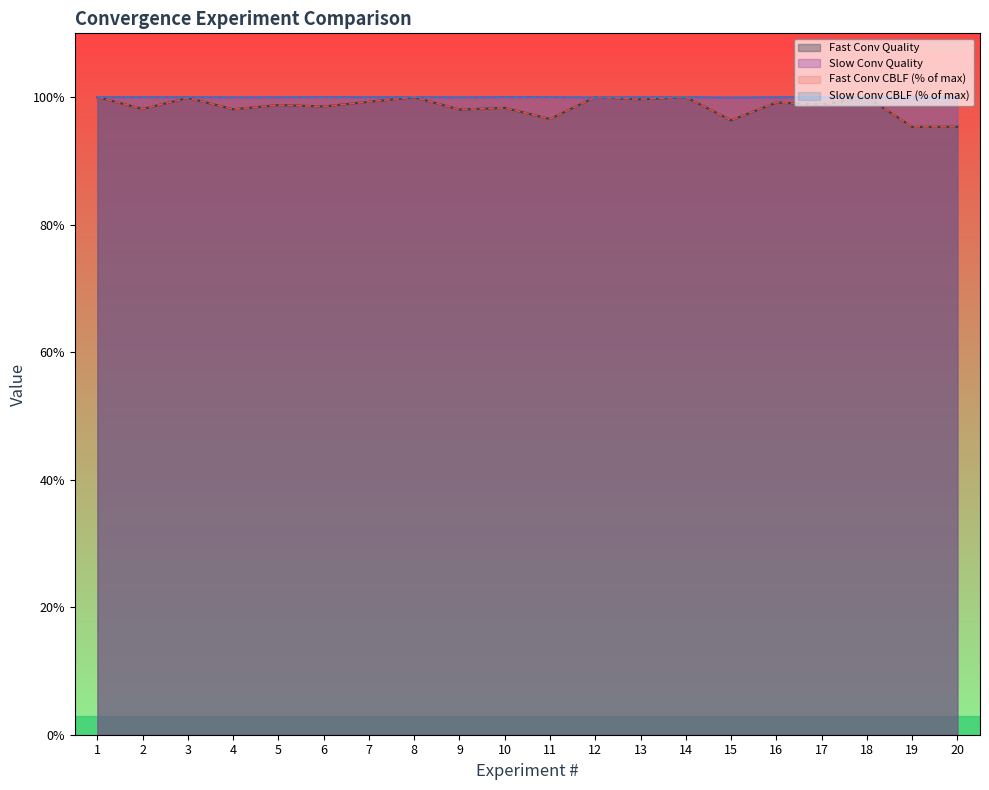

Rank the series by their maximum value, from lowest to highest.

Fast Conv CBLF, Fast Conv Quality, Slow Conv CBLF, Slow Conv Quality